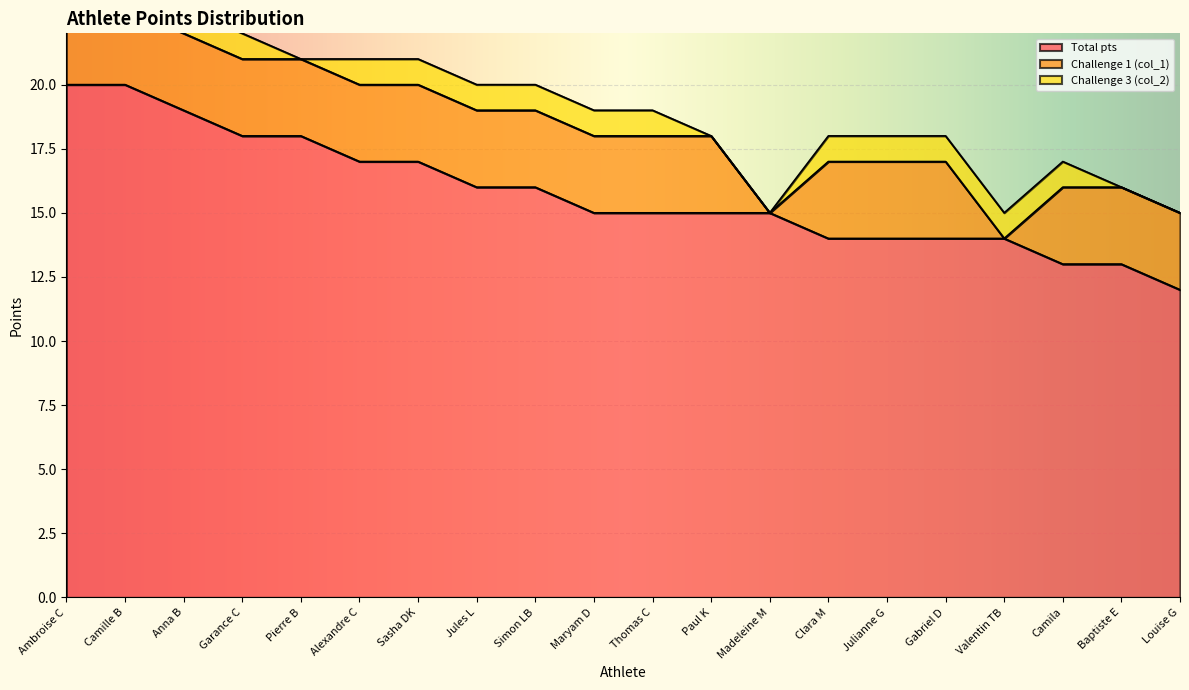

List the labels in order of Challenge 1 (col_1) value, largest first.

Ambroise C, Camille B, Anna B, Garance C, Pierre B, Alexandre C, Sasha DK, Jules L, Simon LB, Maryam D, Thomas C, Paul K, Clara M, Julianne G, Gabriel D, Camila, Baptiste E, Louise G, Madeleine M, Valentin TB